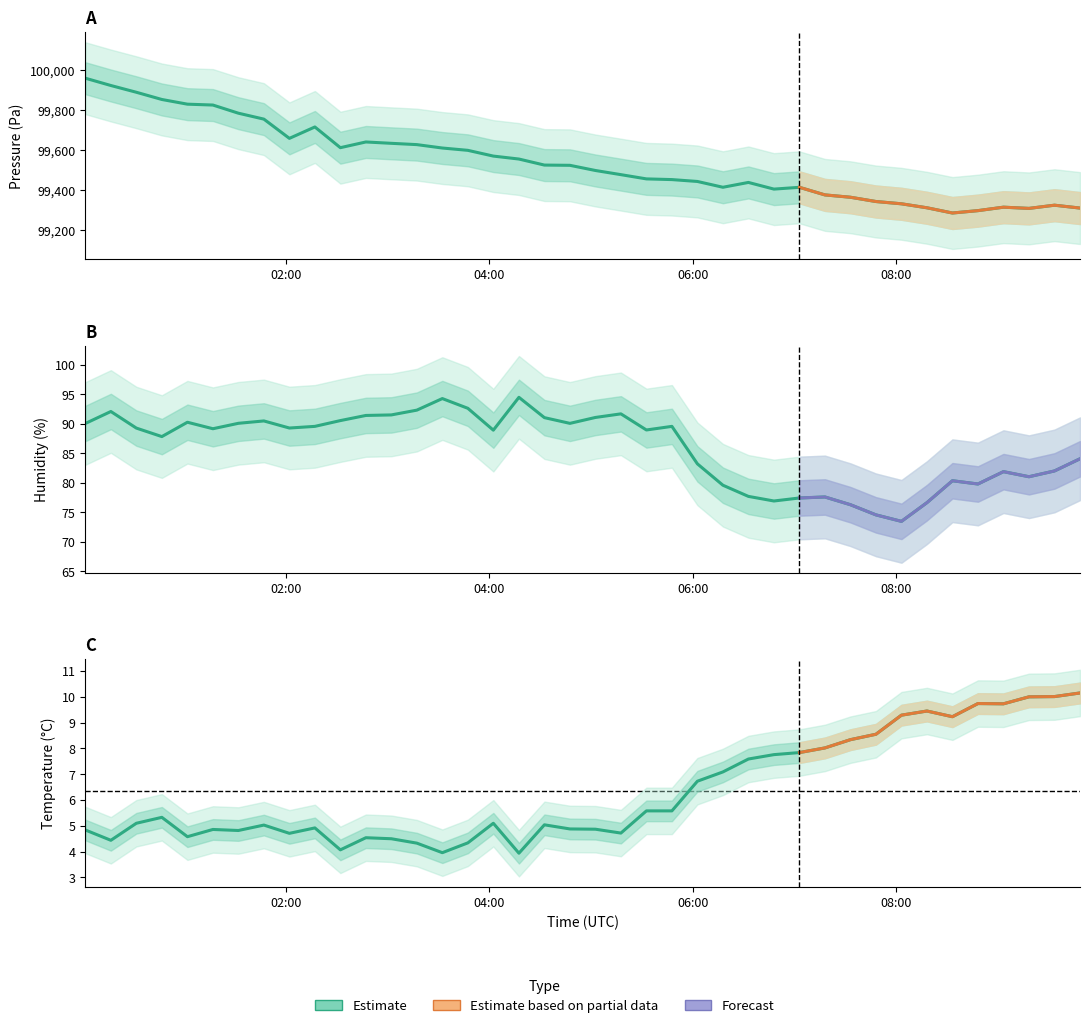

What is the difference between the maximum and minimum values in the pressure series?

675.1